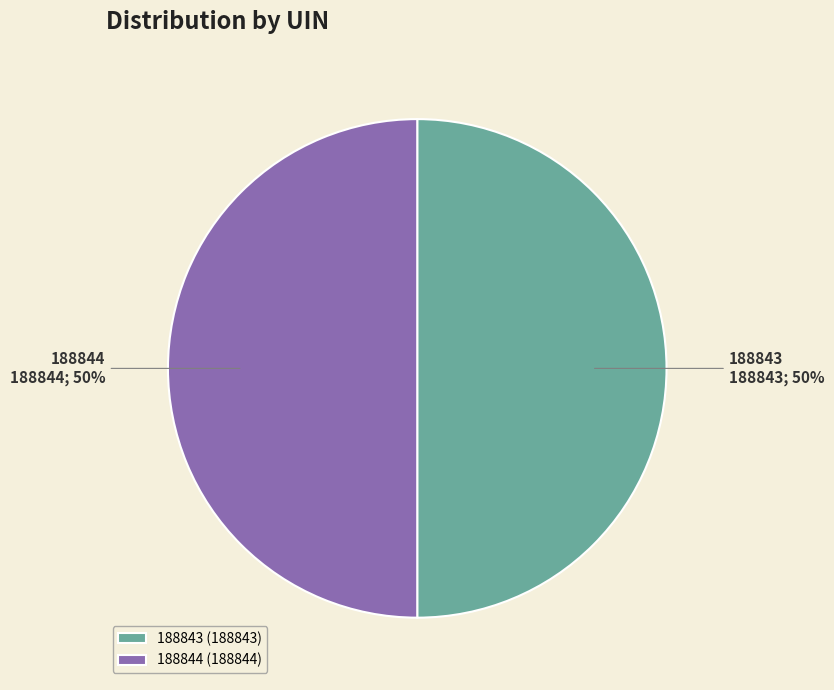

To the nearest percent, what portion does 188843 represent?

50%